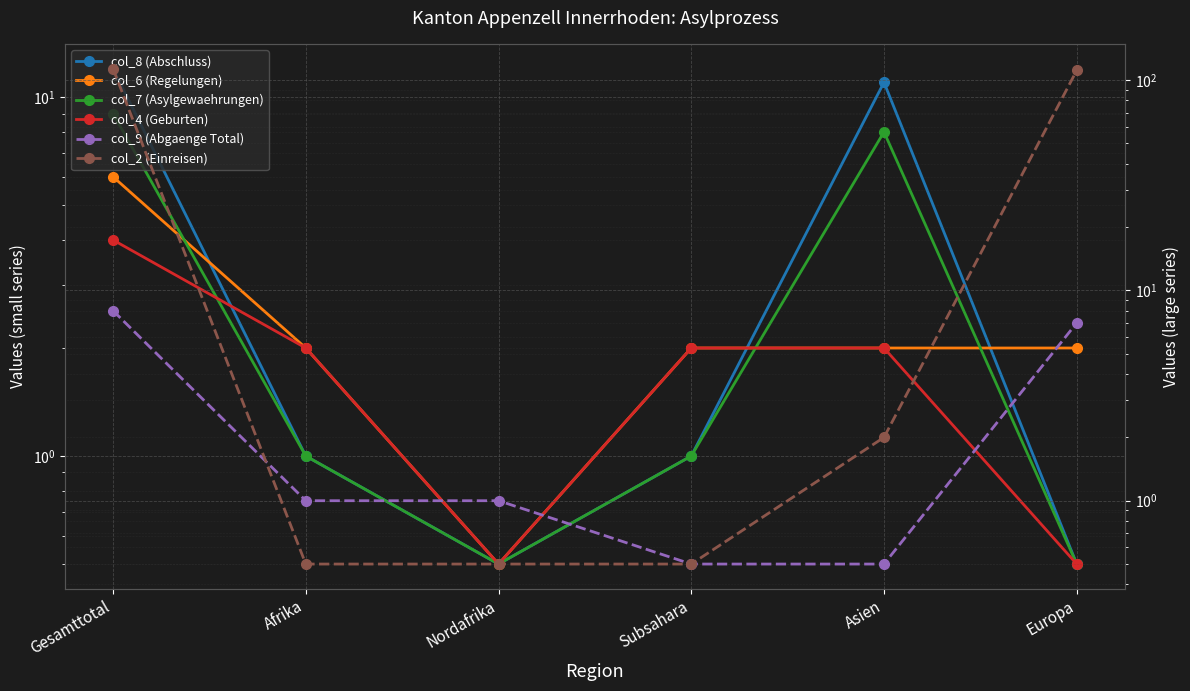

What is the lowest value of the col_6 (Regelungen) series?

0.5